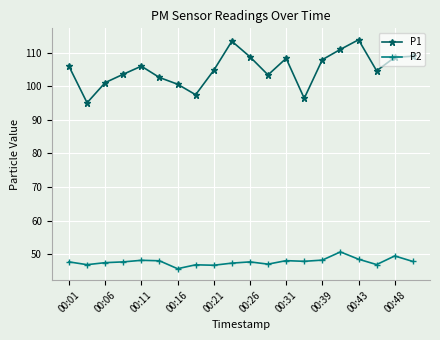

Which series has the largest range (max minus min)?

P1